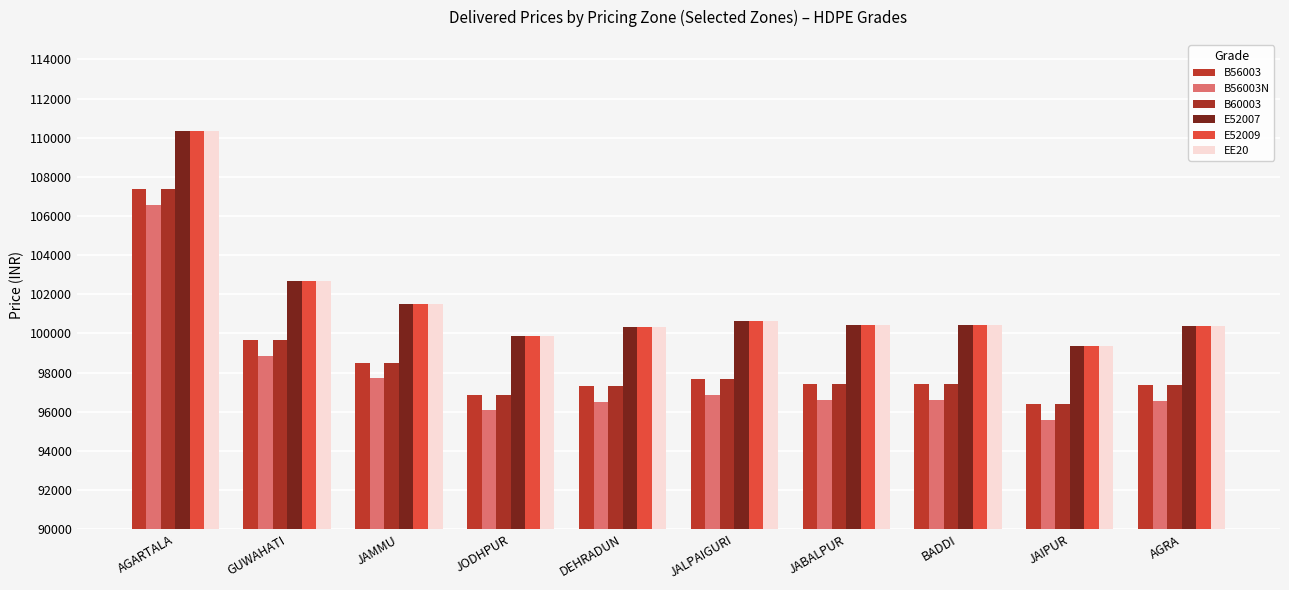

What is the highest value of the E52007 series?

110360